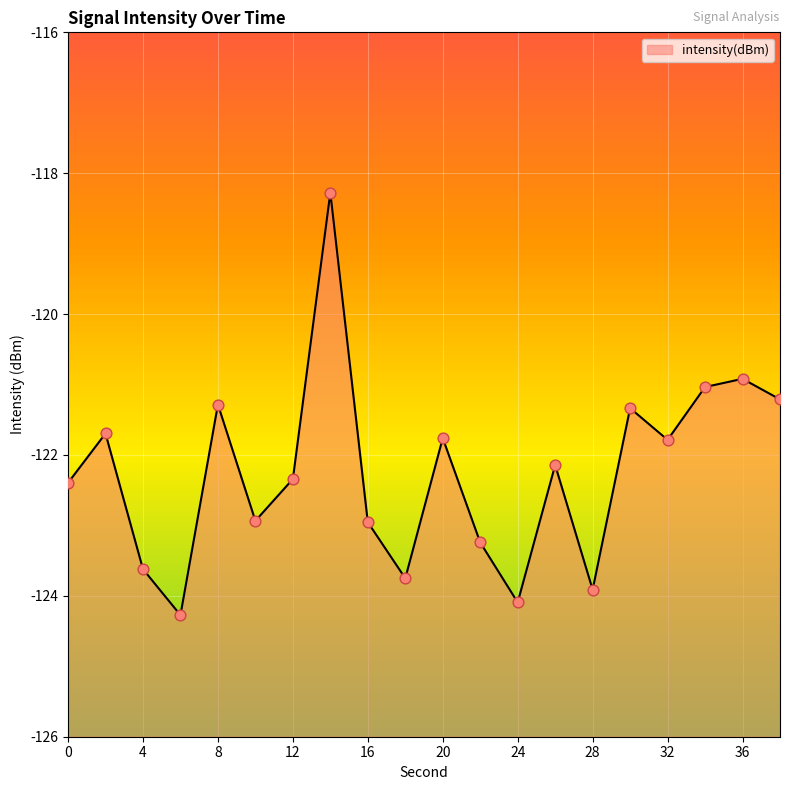

What is the change in value from 6 to 22?

+1.0